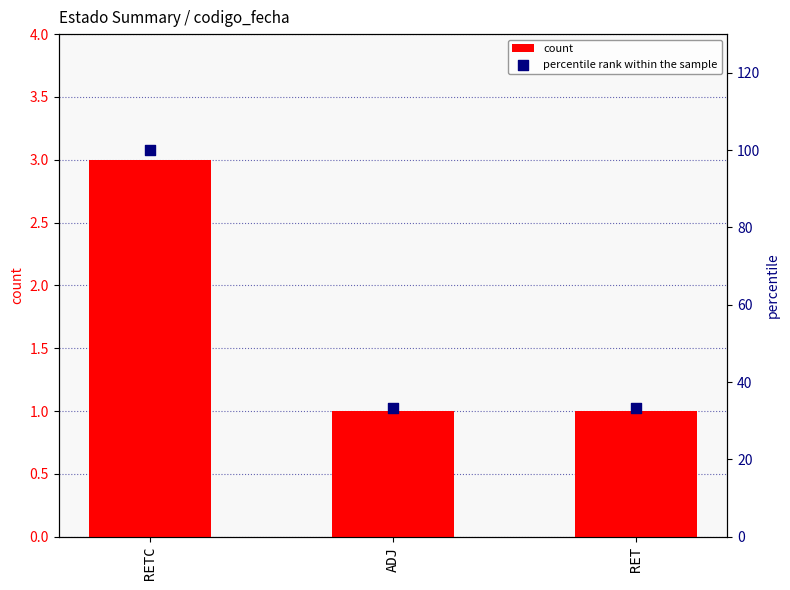

Which series contains the highest Y value?

percentile rank within the sample